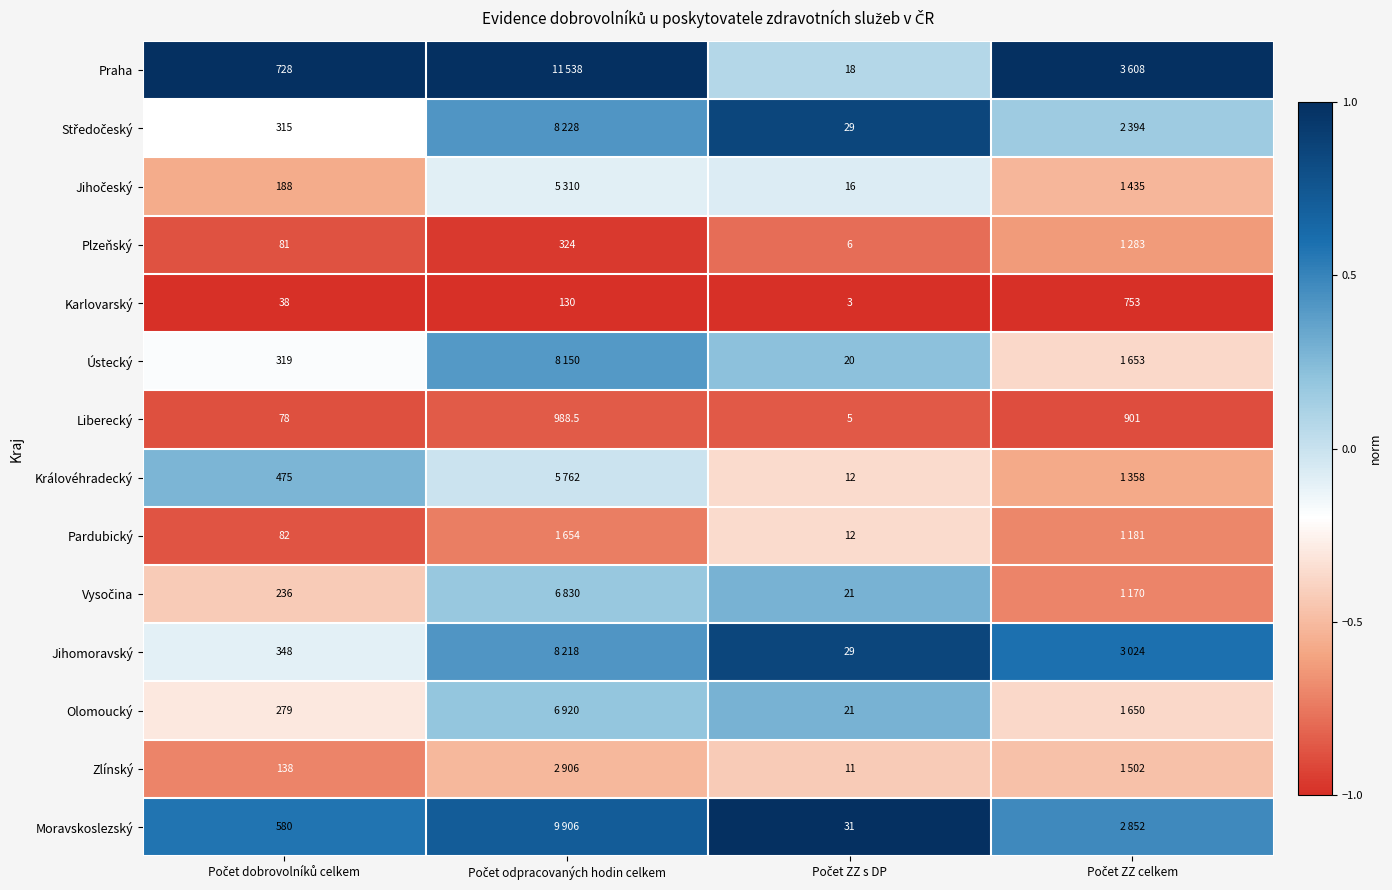

Which series has the largest total across all categories?

Praha